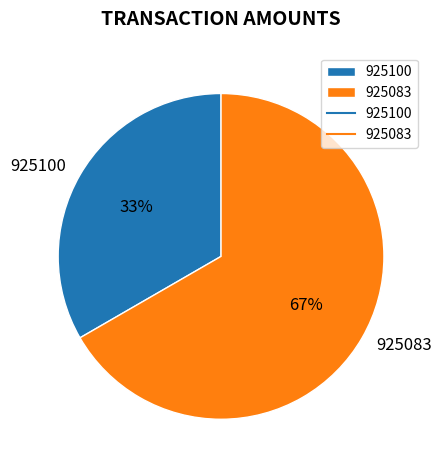

The 925083 slice represents 58% of the pie. True or false?

False